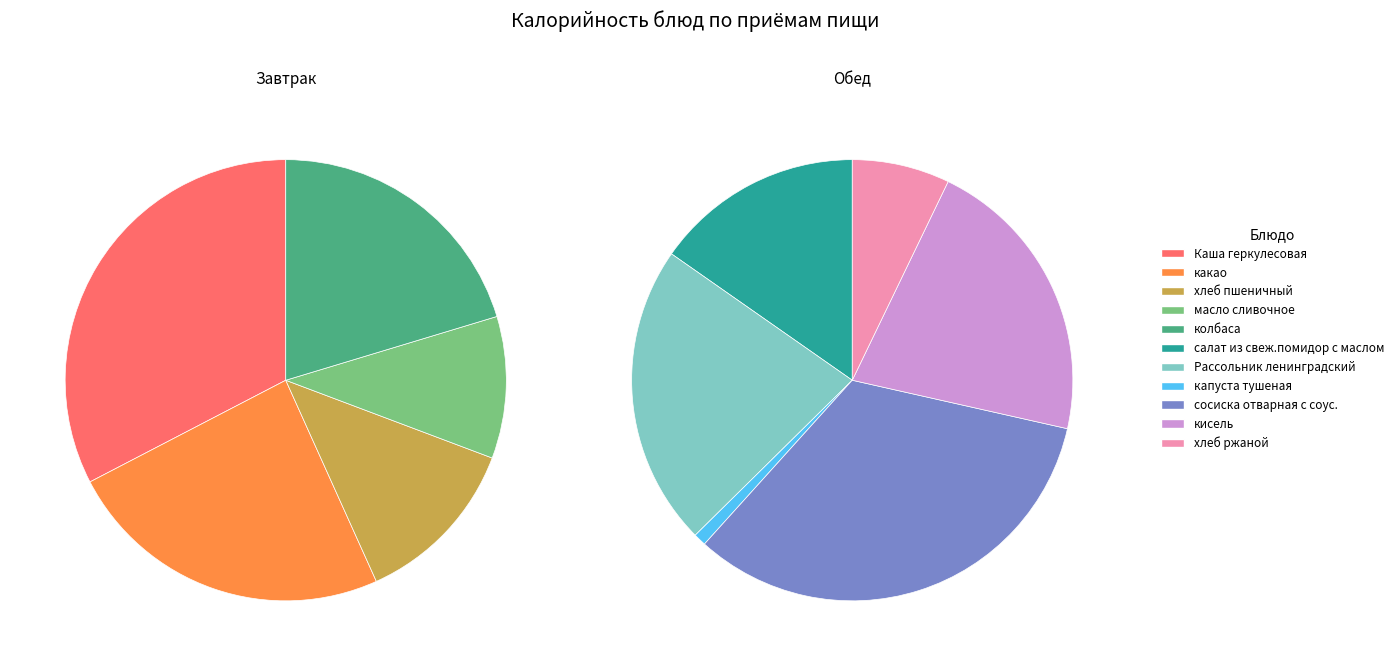

What percentage do масло сливочное and кисель together represent?

15.5%